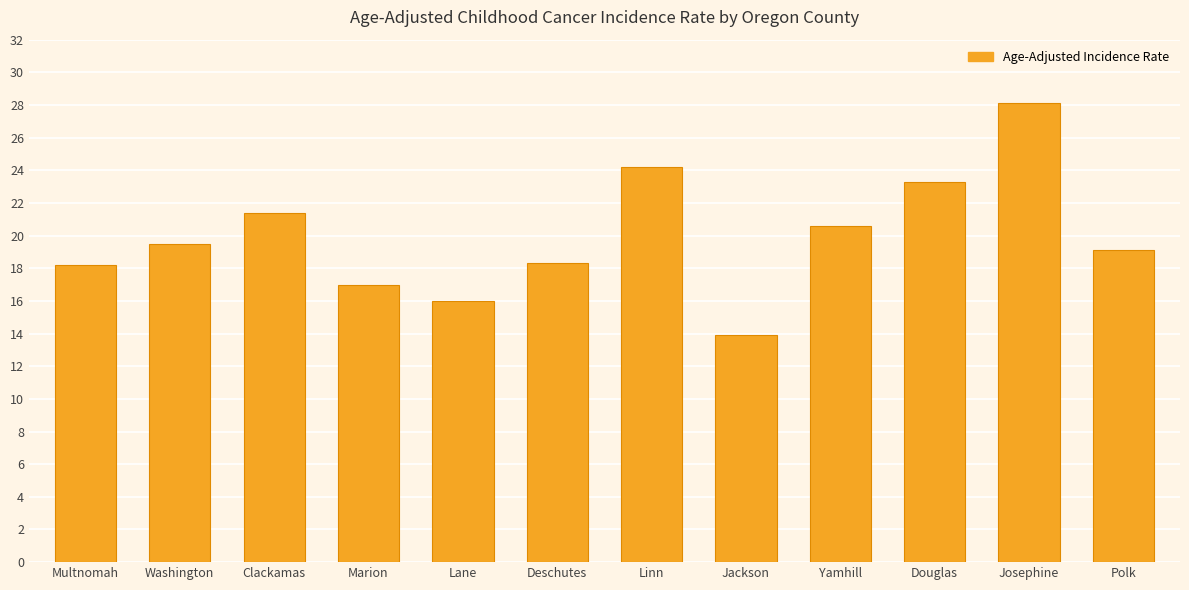

What is the label of the 5th bar from the right?

Jackson